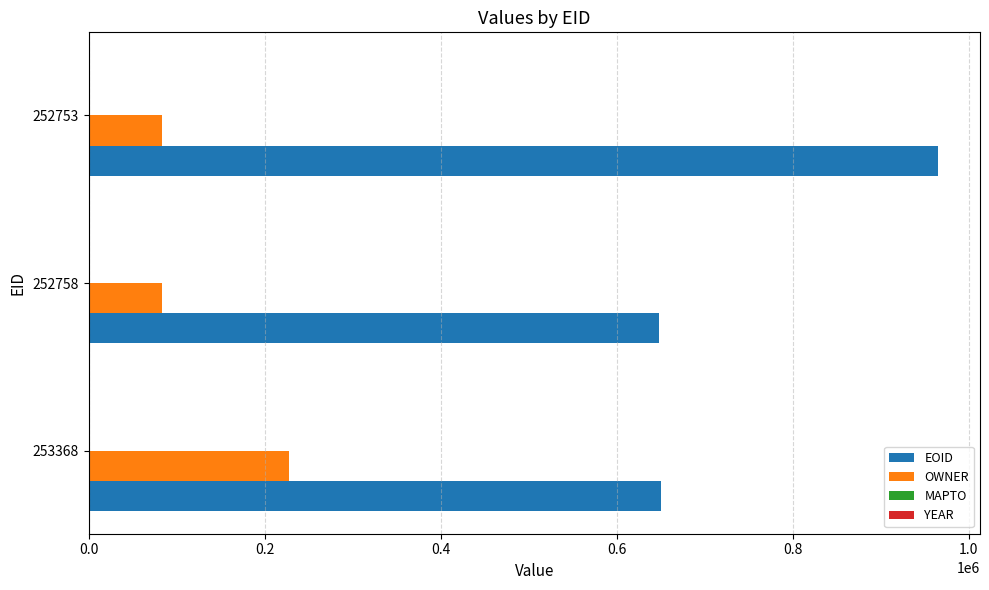

What is the sum of all EOID values?

2262974